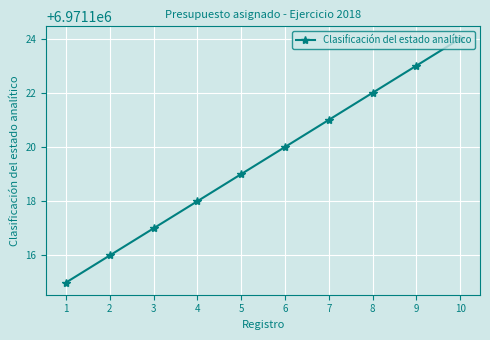

What is the difference between the values at 7 and 3?

4